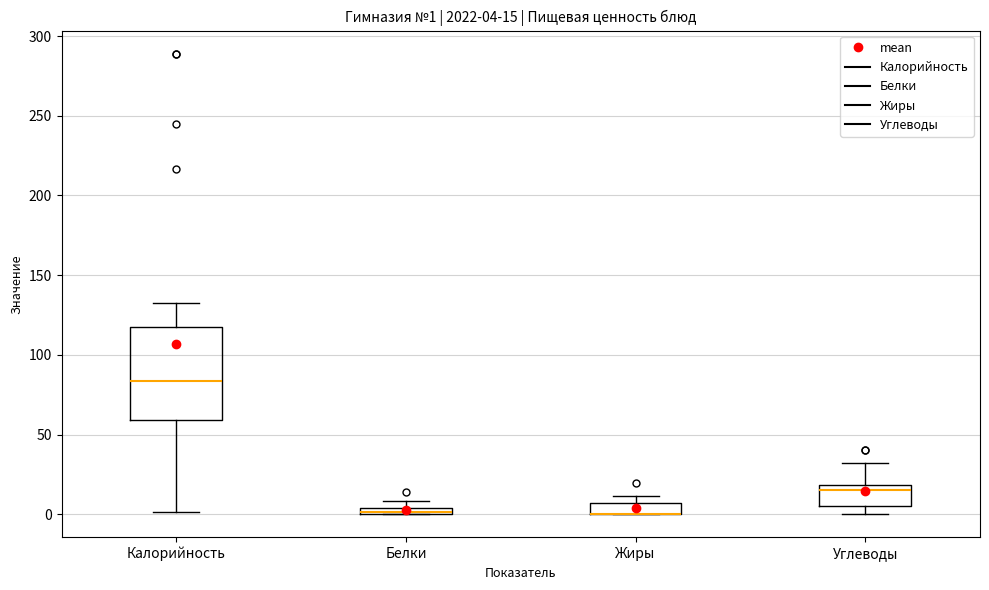

Comparing the boxes themselves (not the whiskers), which one is the tallest?

Калорийность